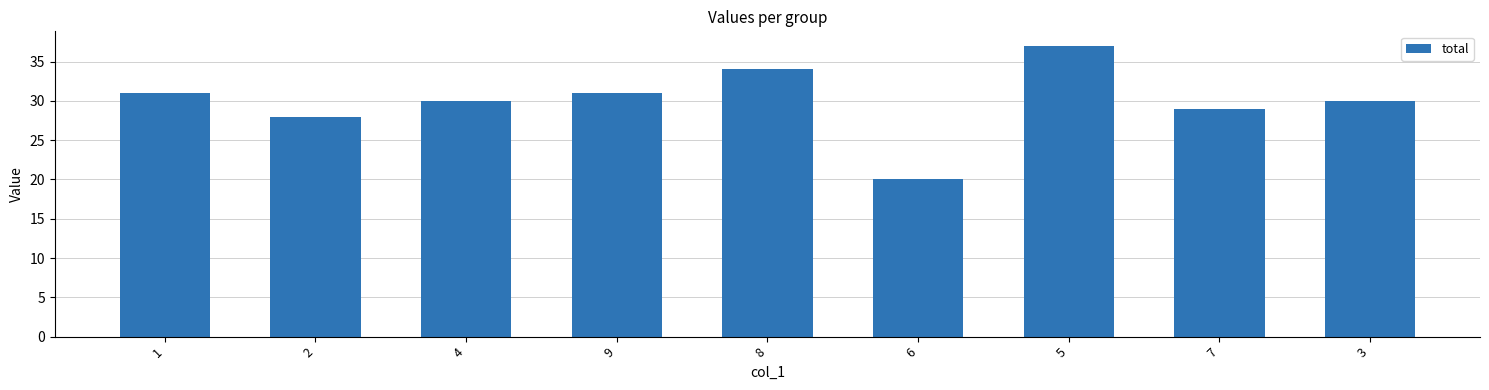

What is the value of the 9th bar from the left?

30